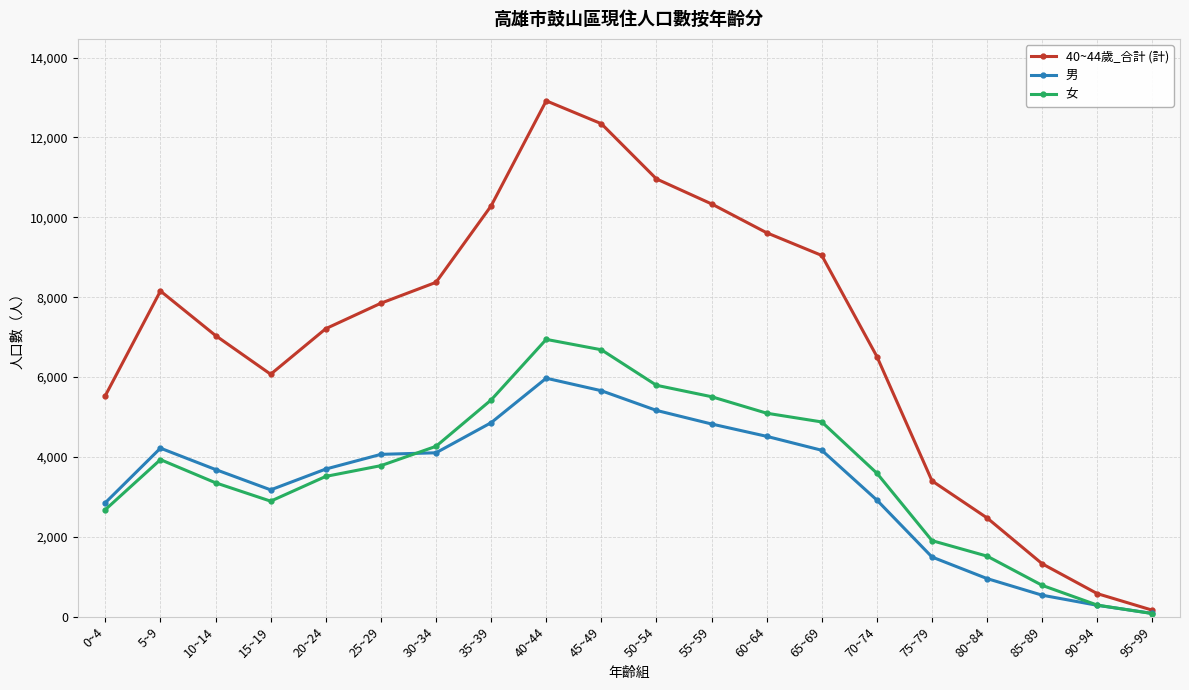

Where does the 男 series first go above 4066?

5~9